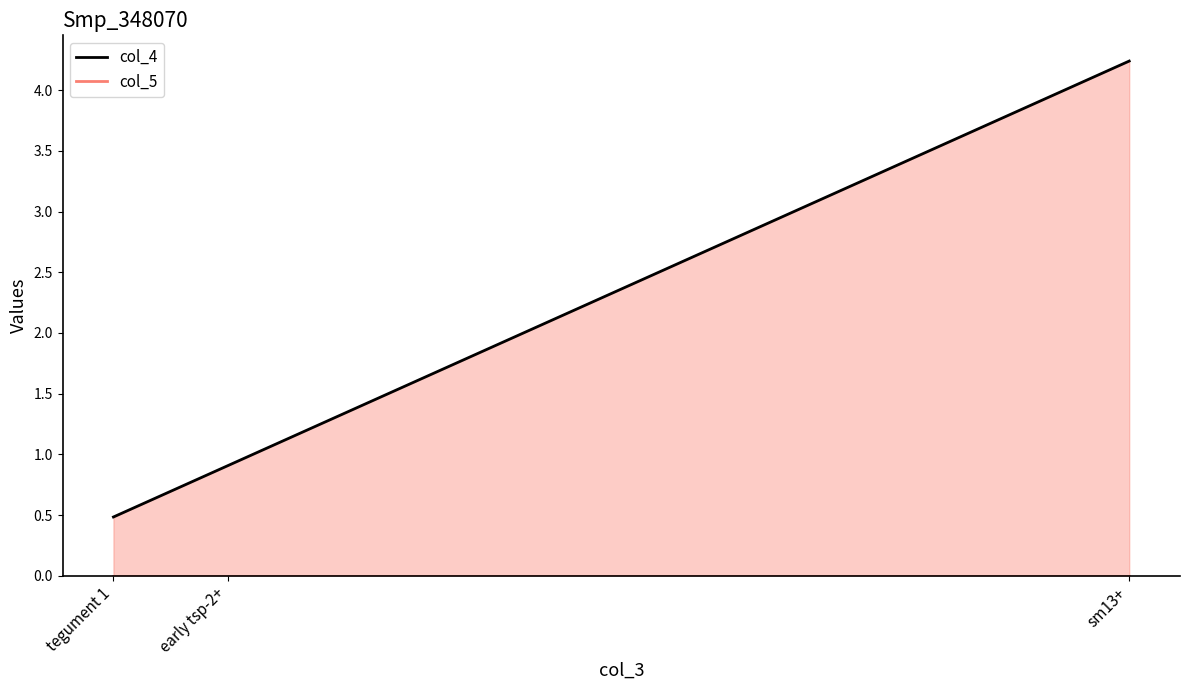

What is the difference between the highest and lowest values at sm13+?

4.2